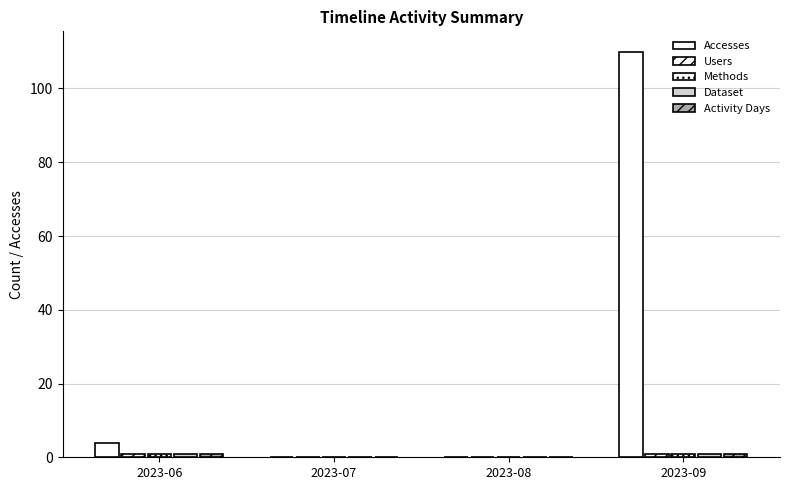

What is the difference between the highest and lowest values at 2023-09?

109